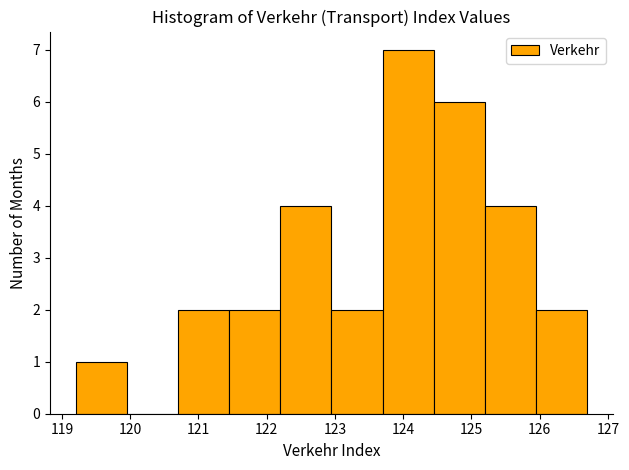

What is the height of the bar covering 124.45 to 125.20 on the x-axis? Neither the bar edges nor the heights are printed on the chart, so give them approximately, as read against the axes.

6